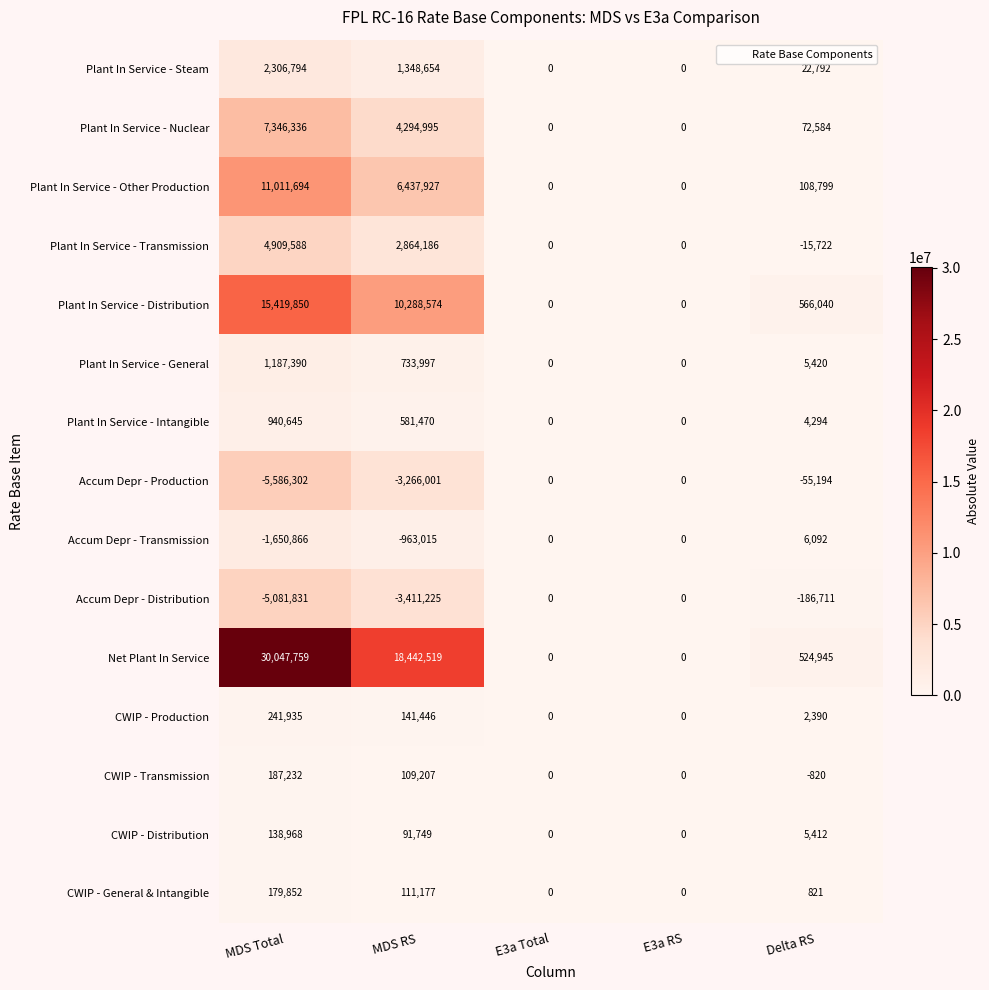

How many series are shown in this chart?

15